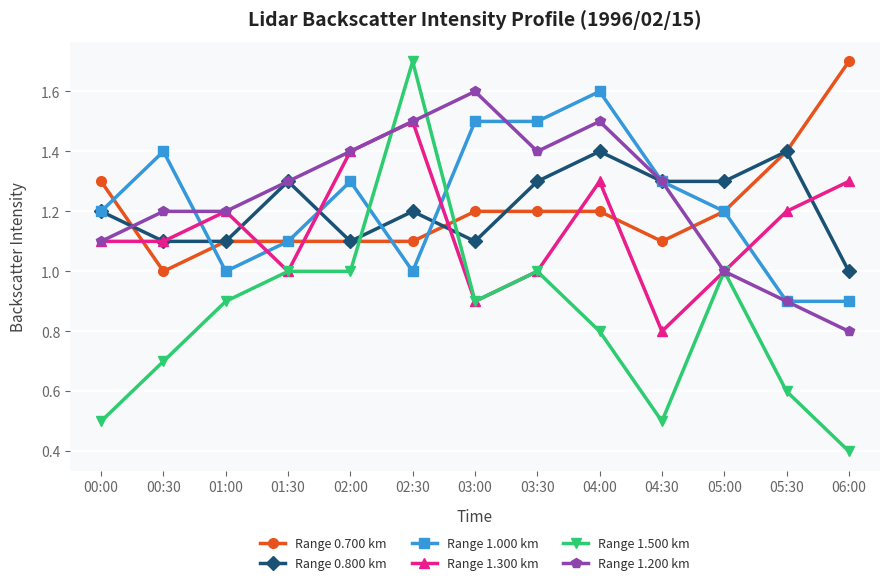

What are all the series names shown in the legend?

Range 0.700 km, Range 0.800 km, Range 1.000 km, Range 1.300 km, Range 1.500 km, Range 1.200 km